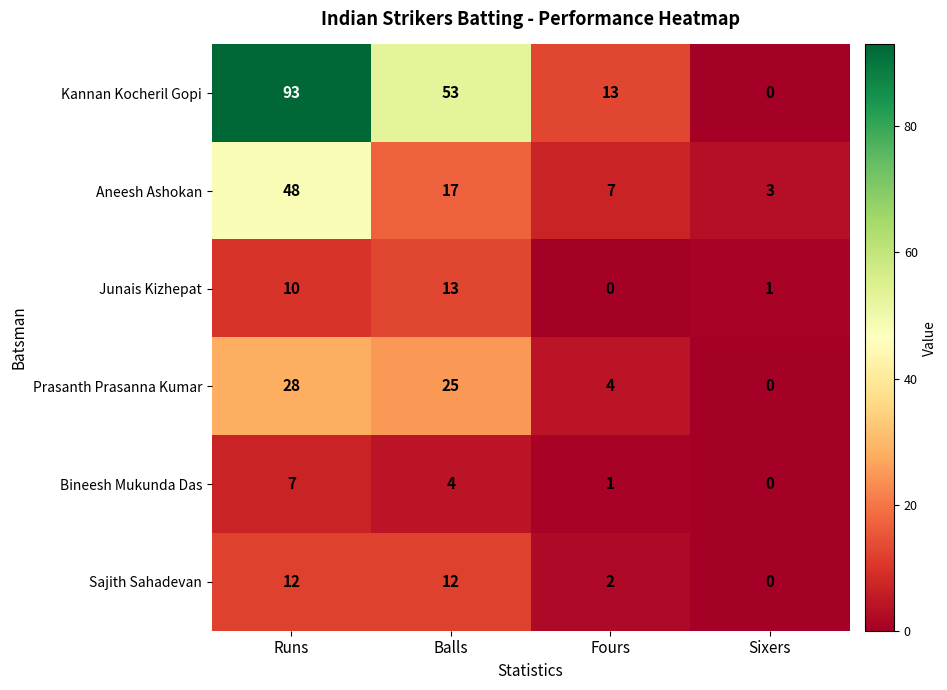

Which category has the highest value in the Kannan Kocheril Gopi series?

Runs